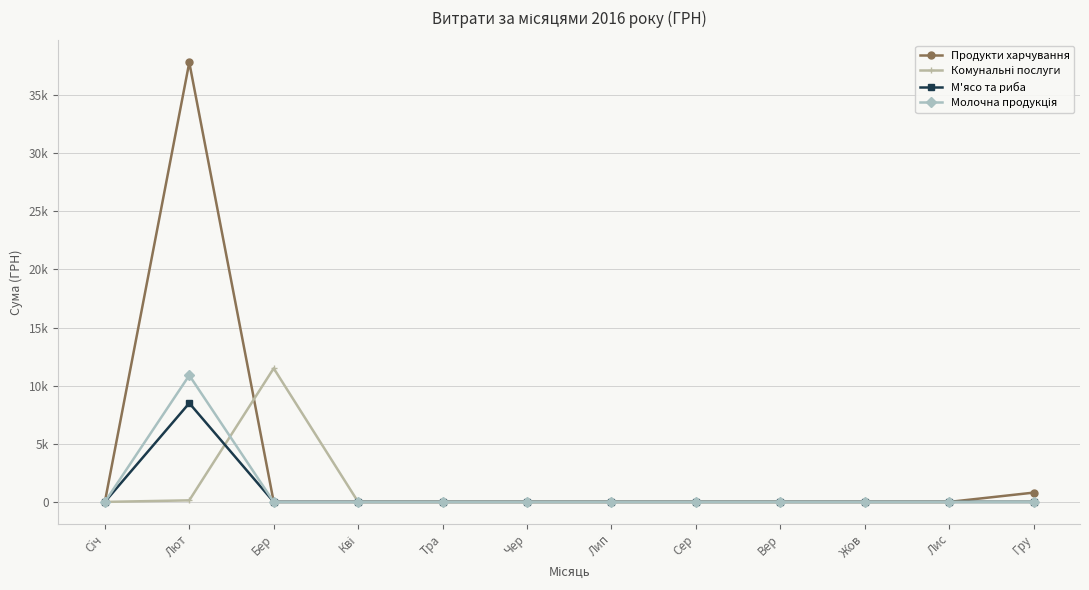

What is the highest value of the Комунальні послуги series?

11491.1